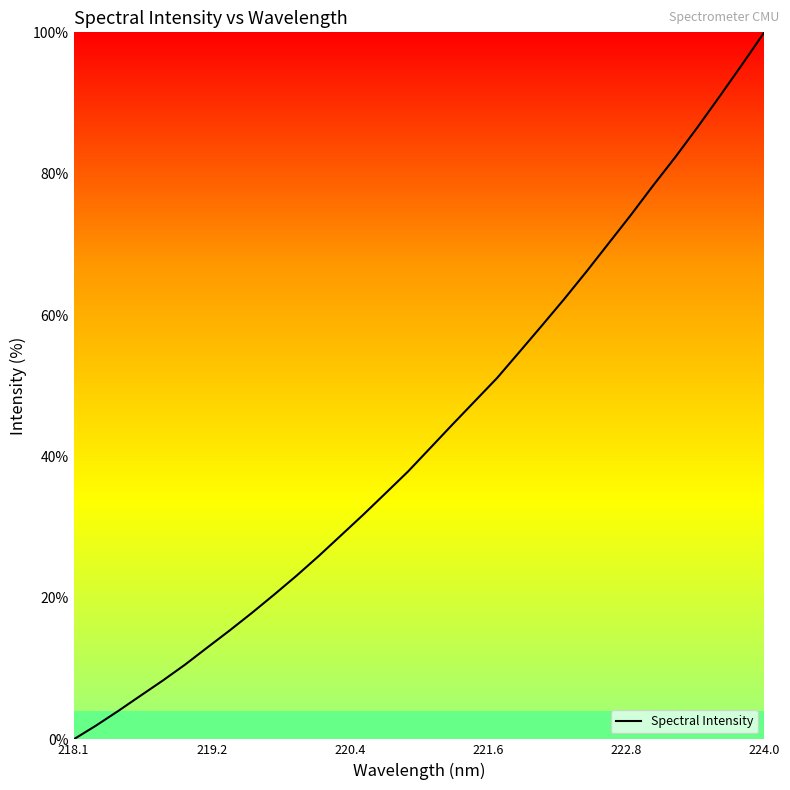

What is the maximum value shown in the chart?

100.0